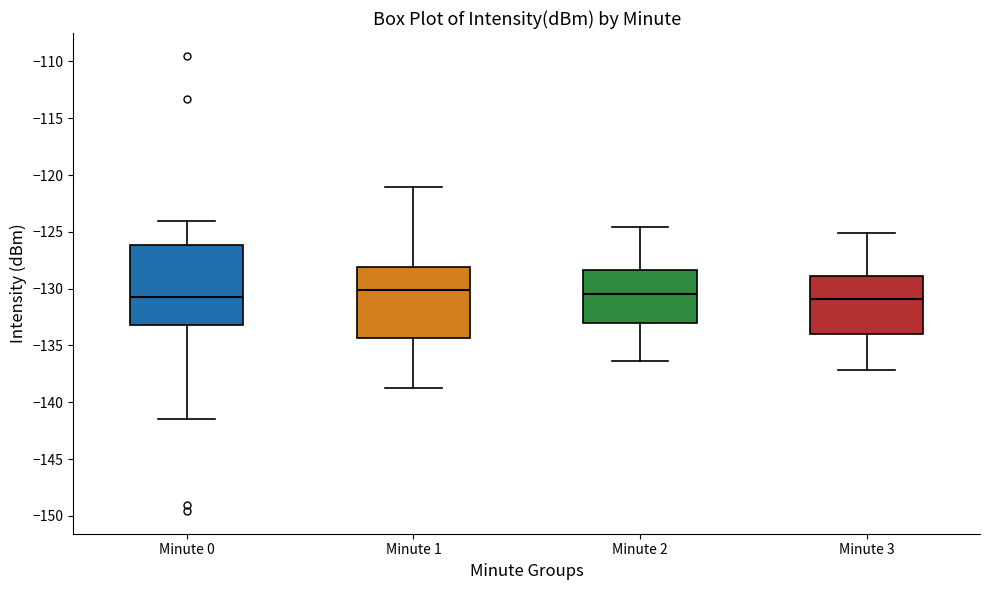

Reading left to right, transcribe this box plot: for each box, give where its median line is, the range the box spans, and where its two whiskers end, as read against the y-axis. The values are not printed on the chart, so give them approximately, as read against the axis.

Minute 0: median -131.0, box -133.0 to -126.0, whiskers -141.5 to -124.0
Minute 1: median -130.0, box -134.5 to -128.0, whiskers -139.0 to -121.0
Minute 2: median -130.5, box -133.0 to -128.5, whiskers -136.5 to -124.5
Minute 3: median -131.0, box -134.0 to -129.0, whiskers -137.0 to -125.0